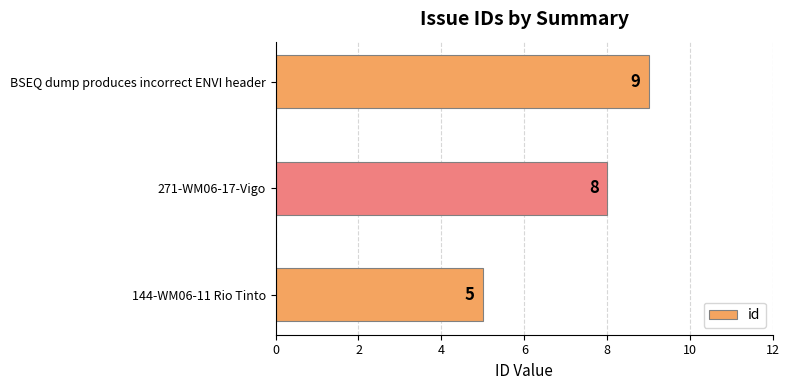

Reading bottom to top, what are all the values shown in this chart?

5	8	9